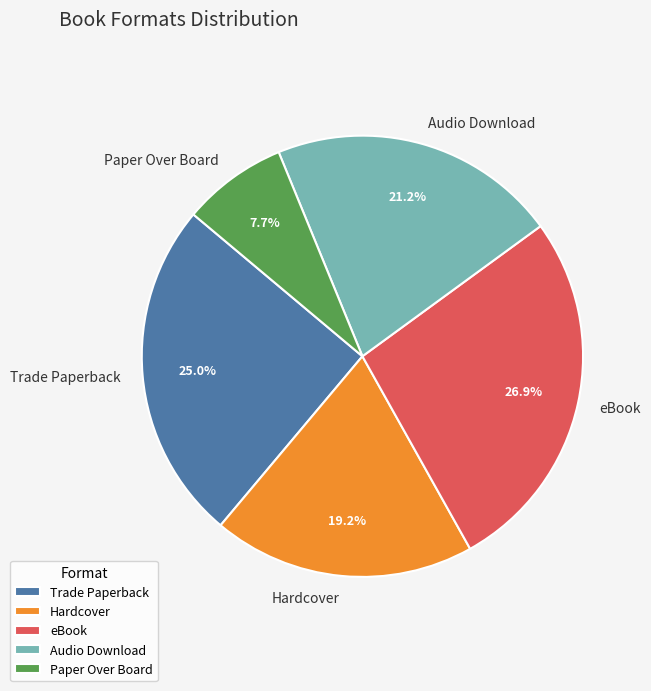

Between Trade Paperback and Hardcover, which is larger?

Trade Paperback